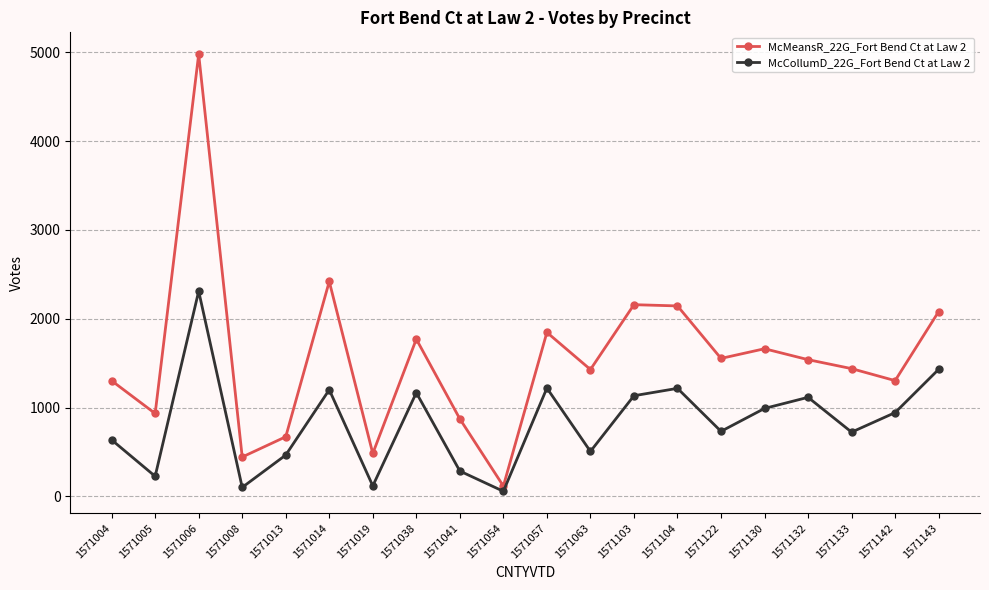

Where is the first local maximum for McMeansR_22G_Fort Bend Ct at Law 2?

1571006